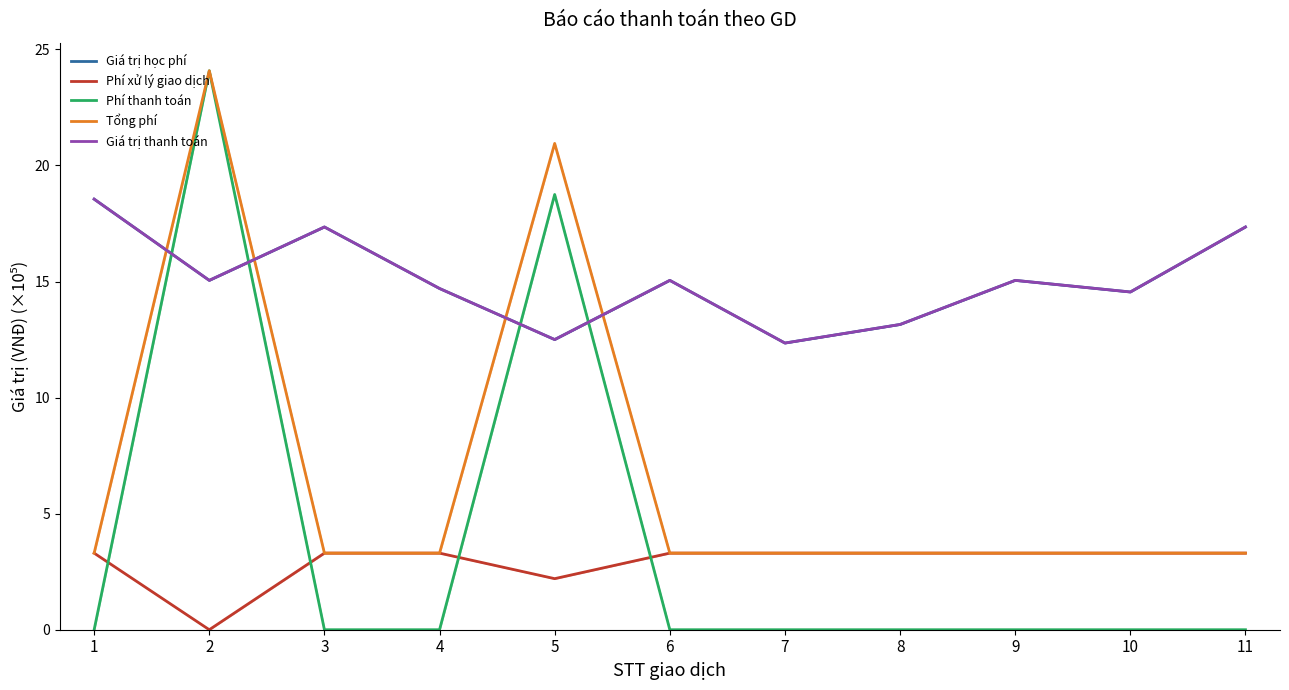

Which category has the highest value across all series?

2